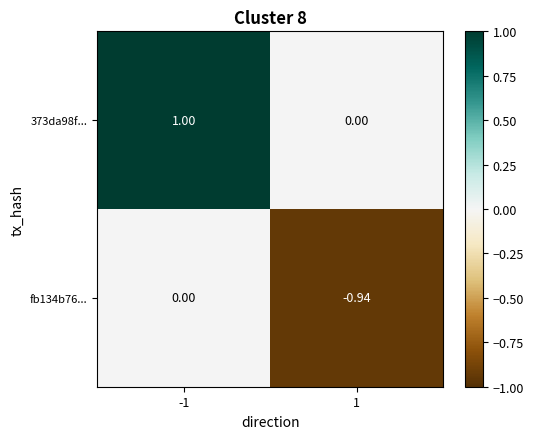

How many values in fb134b76... are below zero?

1